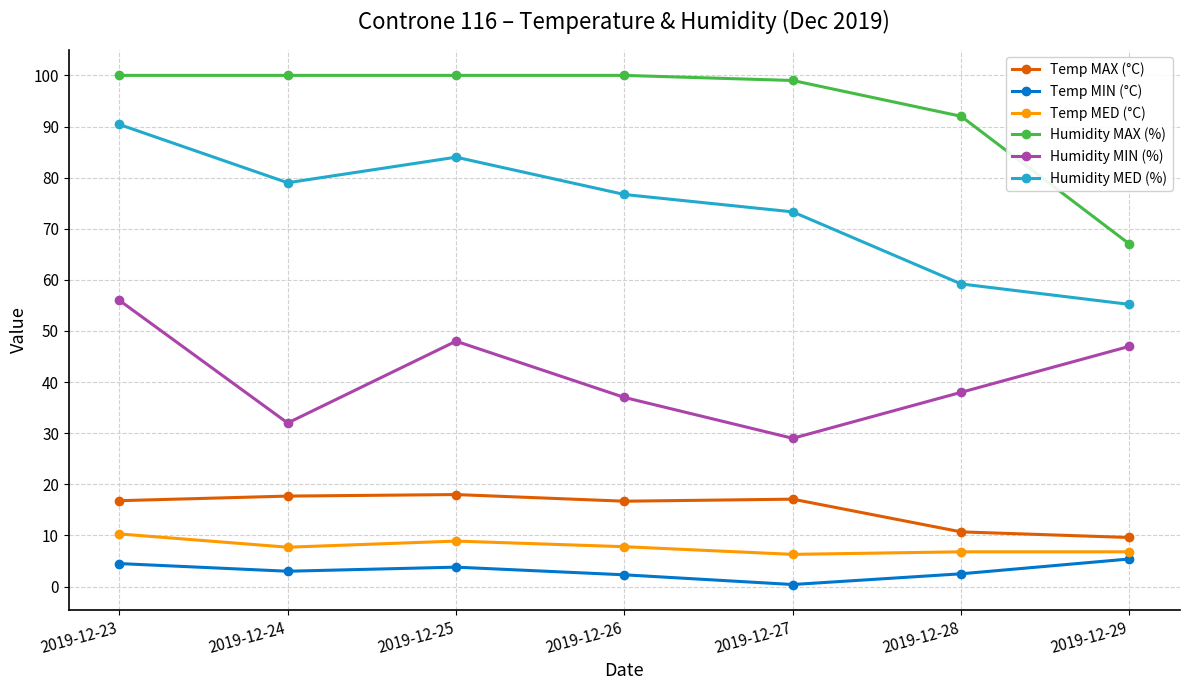

List the series in order of their peak value, highest first.

Humidity MAX (%), Humidity MED (%), Humidity MIN (%), Temp MAX (°C), Temp MED (°C), Temp MIN (°C)